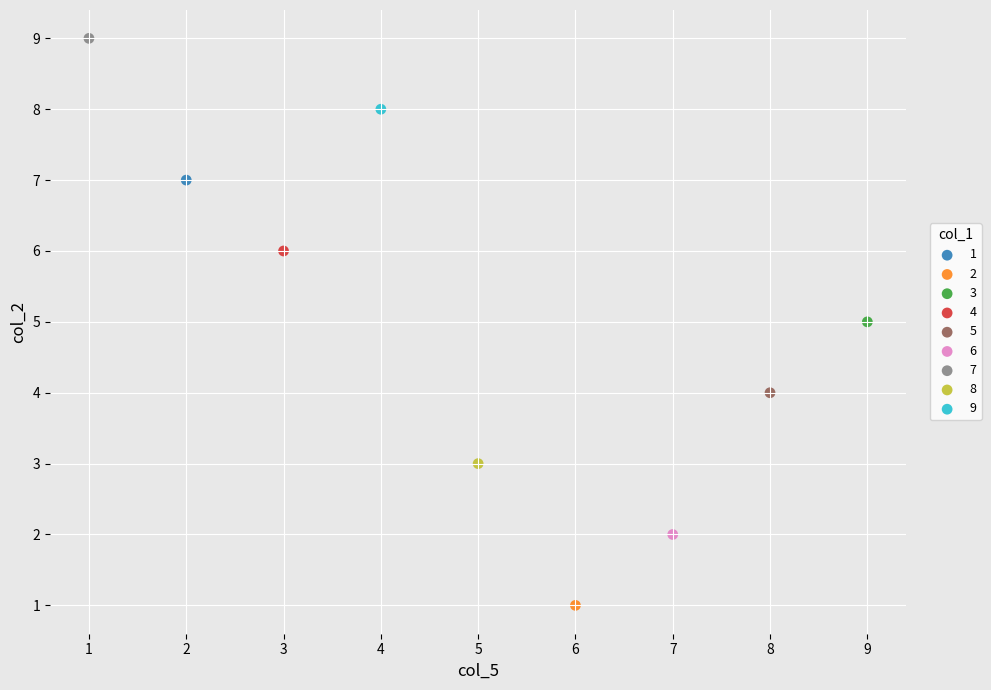

Which series contains the lowest Y value?

2